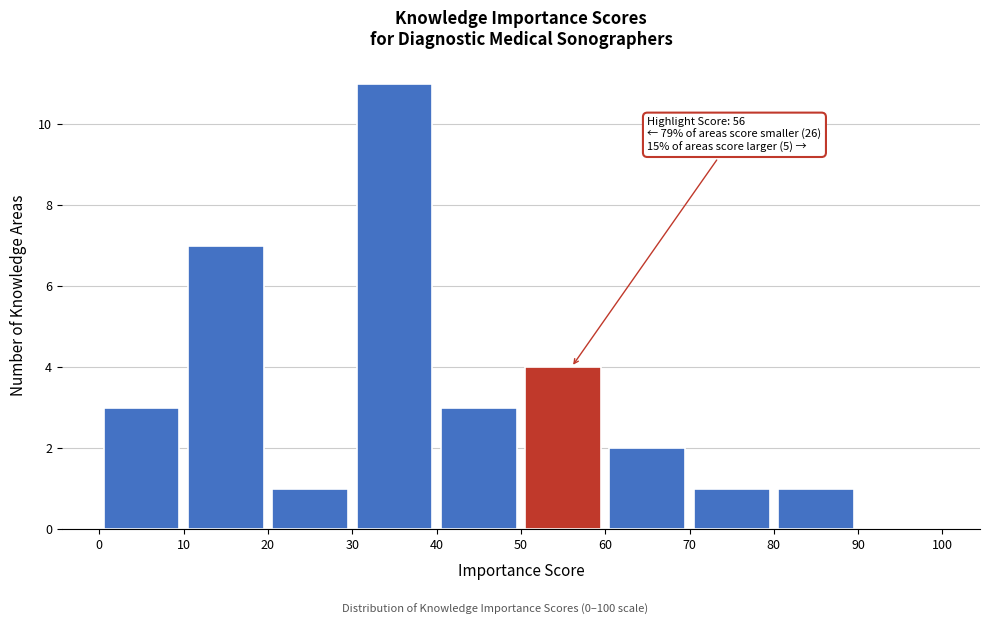

Over which range of the x-axis is the bar tallest?

30 to 40